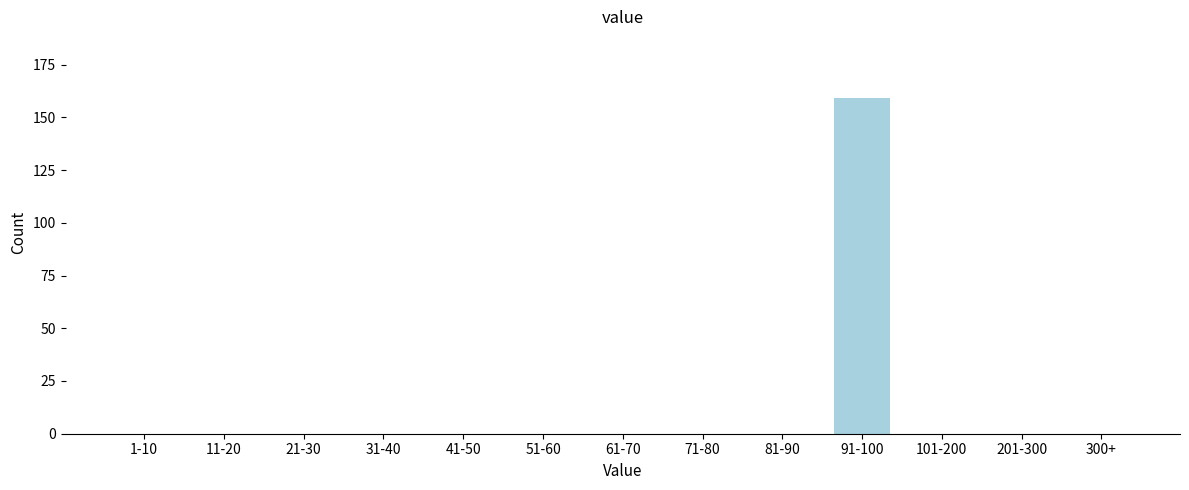

Reading left to right, list all the values displayed in this chart.

1-10=0	11-20=0	21-30=0	31-40=0	41-50=0	51-60=0	61-70=0	71-80=0	81-90=0	91-100=159	101-200=0	201-300=0	300+=0